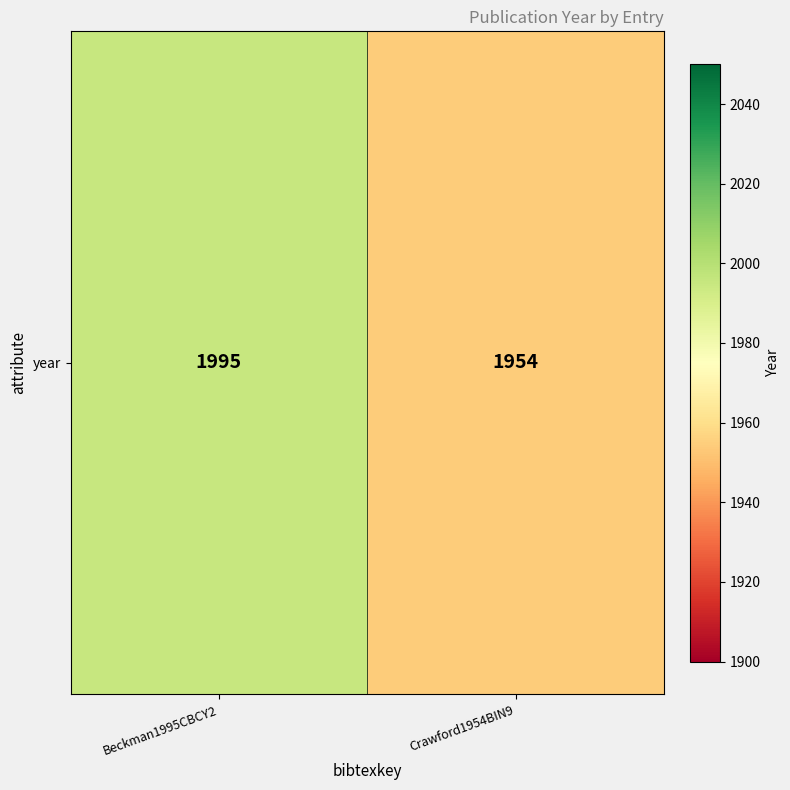

List the labels in order of value, largest first.

Beckman1995CBCY2, Crawford1954BIN9